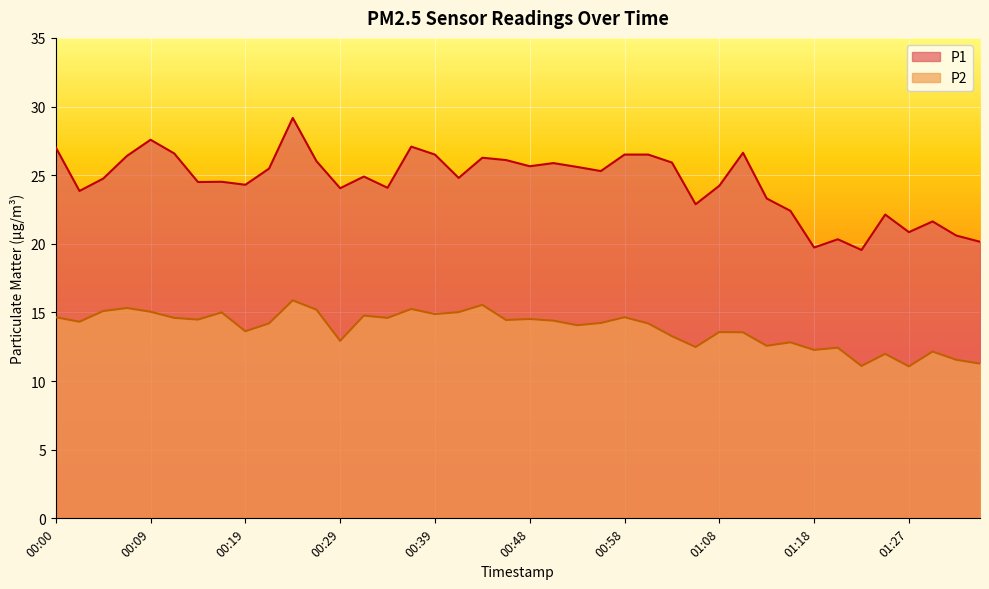

What are all the series names shown in the legend?

P1, P2